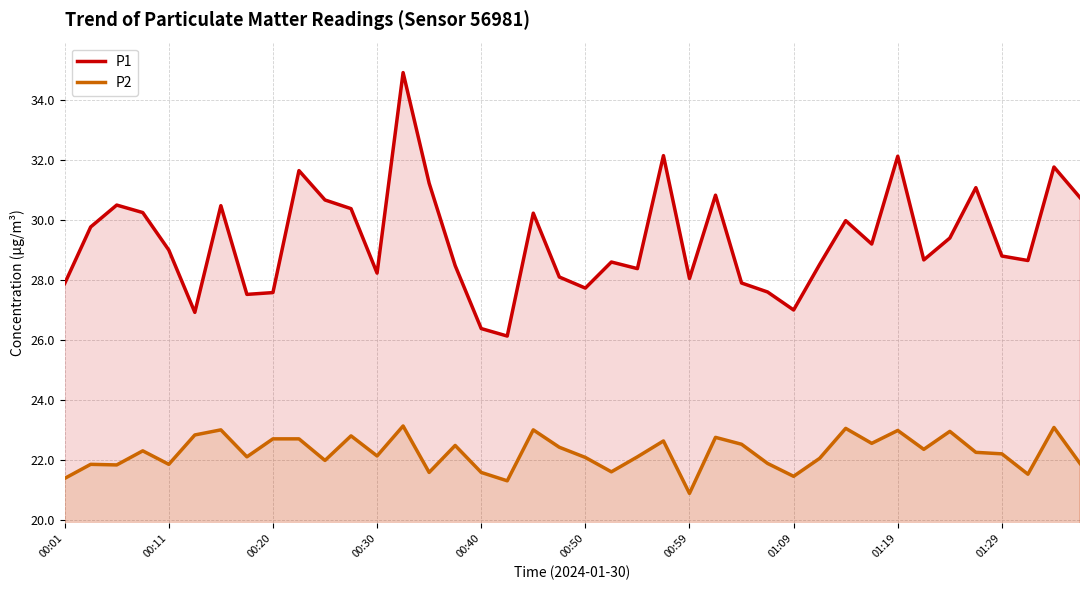

The value of P1 at 23 is 45.1. True or false?

False